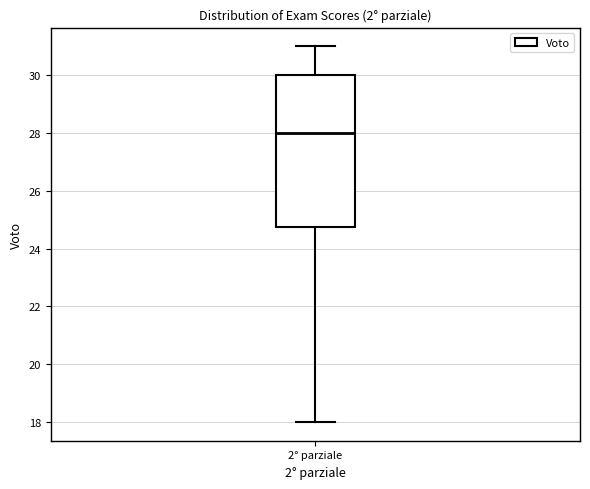

Where does the upper whisker of the box for 2° parziale end on the y-axis? The values are not printed on the chart, so give them approximately, as read against the axis.

31.0